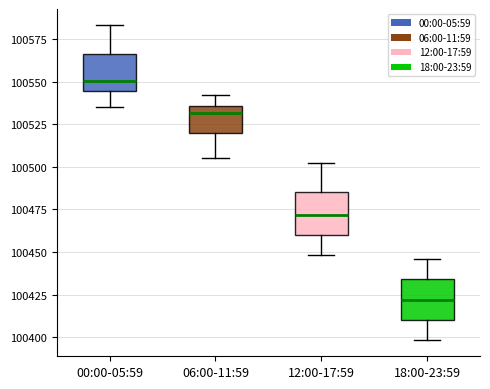

Reading left to right, transcribe this box plot: for each box, give where its median line is, the range the box spans, and where its two whiskers end, as read against the y-axis. The values are not printed on the chart, so give them approximately, as read against the axis.

00:00-05:59: median 100550, box 100545 to 100565, whiskers 100535 to 100585
06:00-11:59: median 100530, box 100520 to 100535, whiskers 100505 to 100540
12:00-17:59: median 100470, box 100460 to 100485, whiskers 100450 to 100500
18:00-23:59: median 100420, box 100410 to 100435, whiskers 100400 to 100445